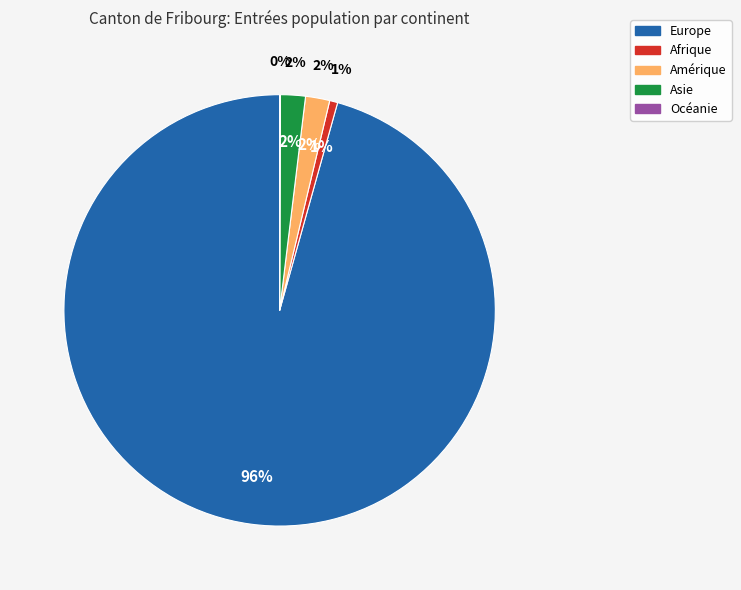

What is the change in value from Europe to Amérique?

-1711